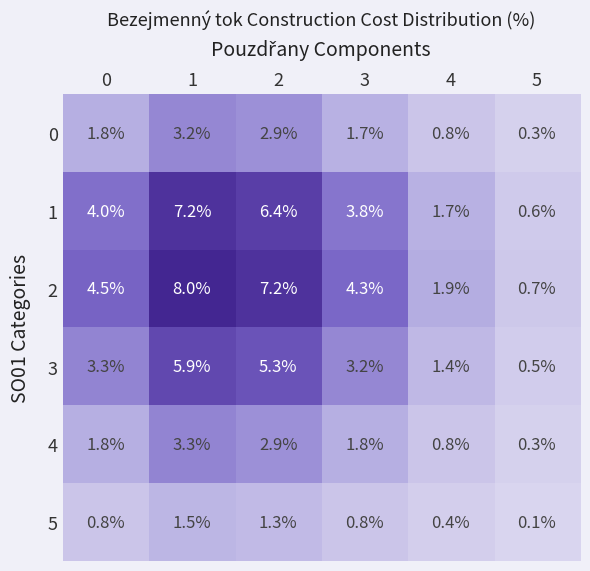

The 4 series shows 2.9 at 2. True or false?

True